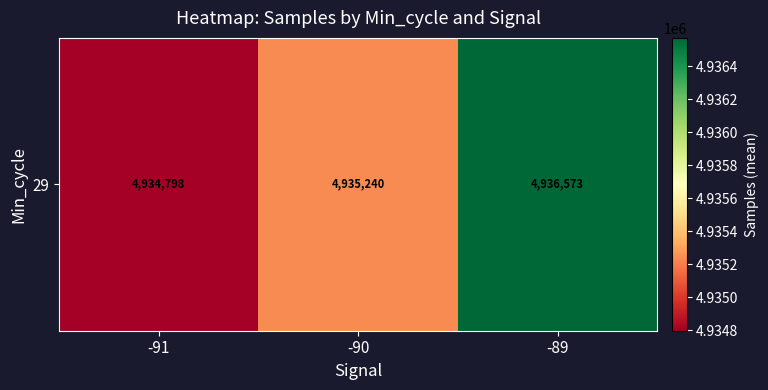

What is the maximum value shown in the chart?

4936573.1